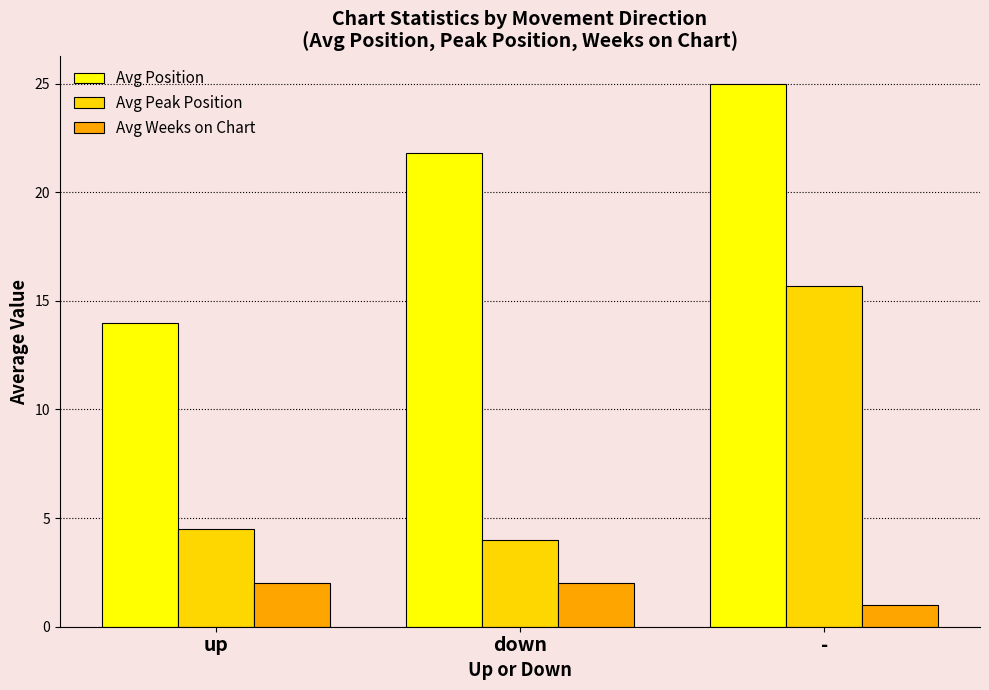

Where is Avg Weeks on Chart nearest to the value 1?

-